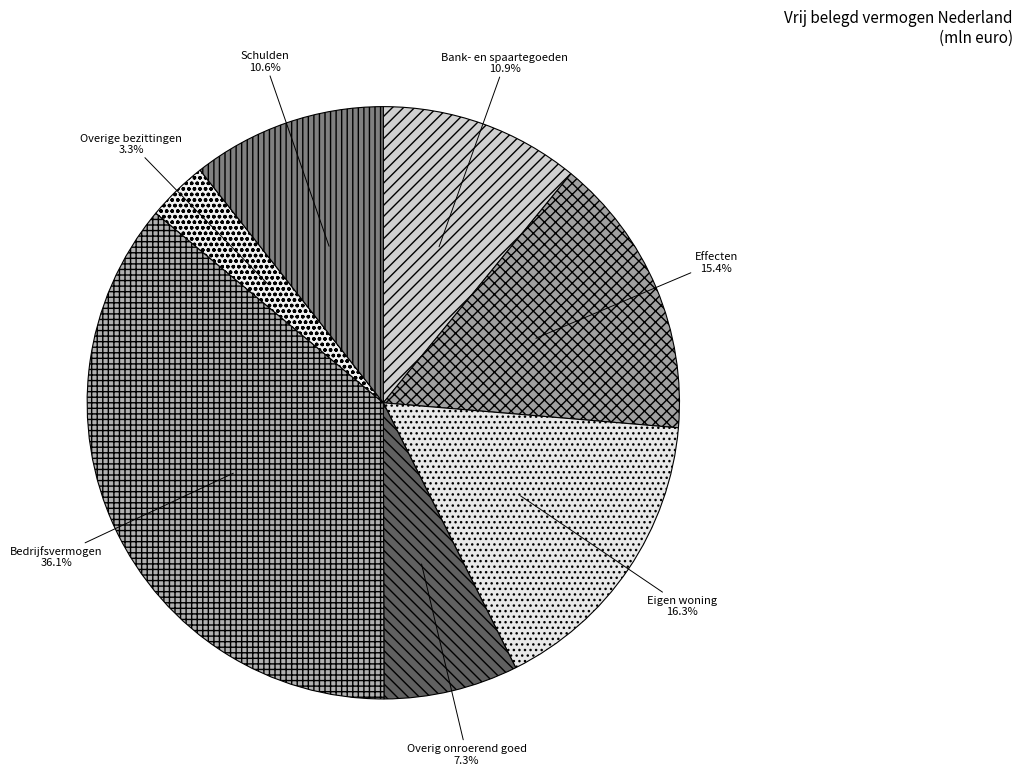

True or false: Overige bezittingen accounts for 3% of the total.

True